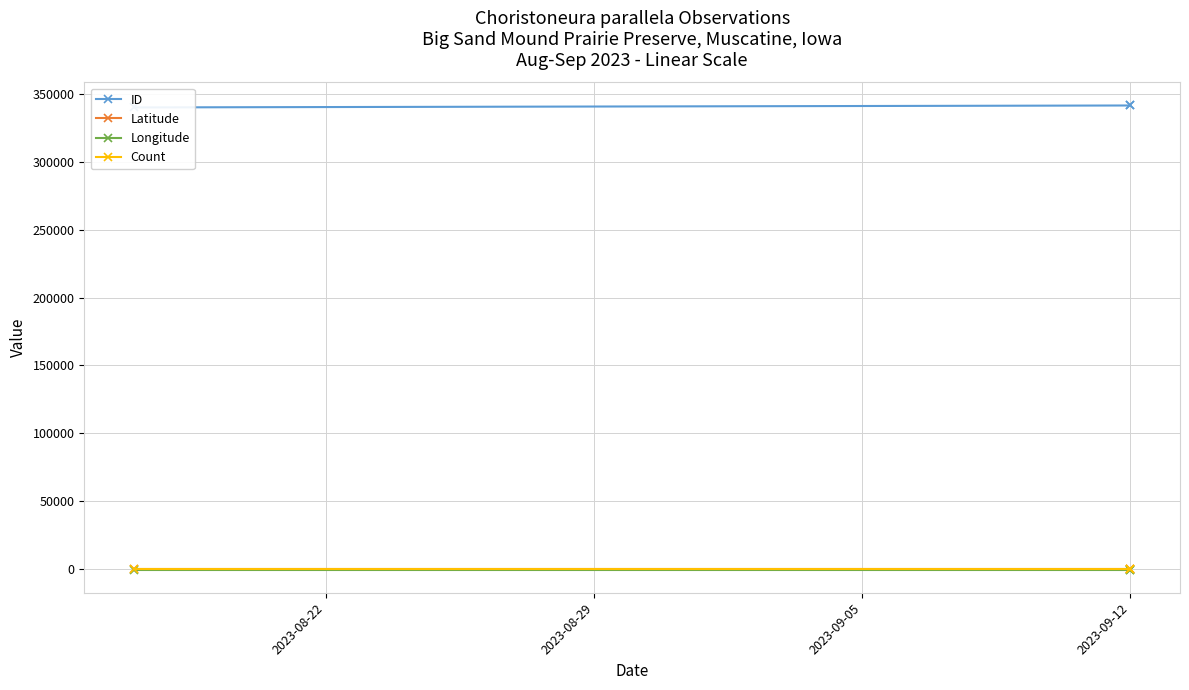

What are all the series names shown in the legend?

ID, Latitude, Longitude, Count